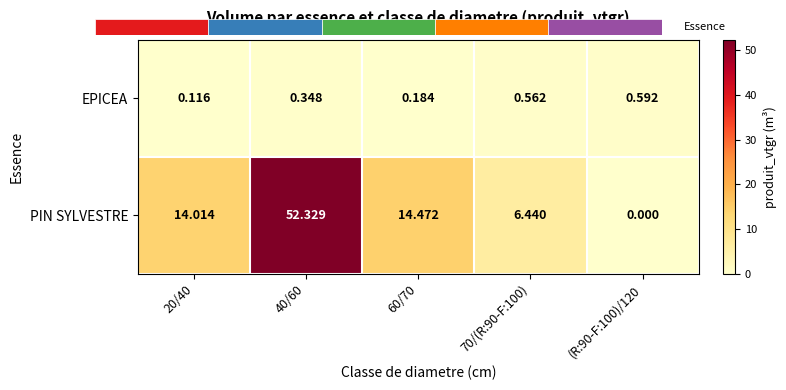

Which series has the largest total across all categories?

PIN SYLVESTRE